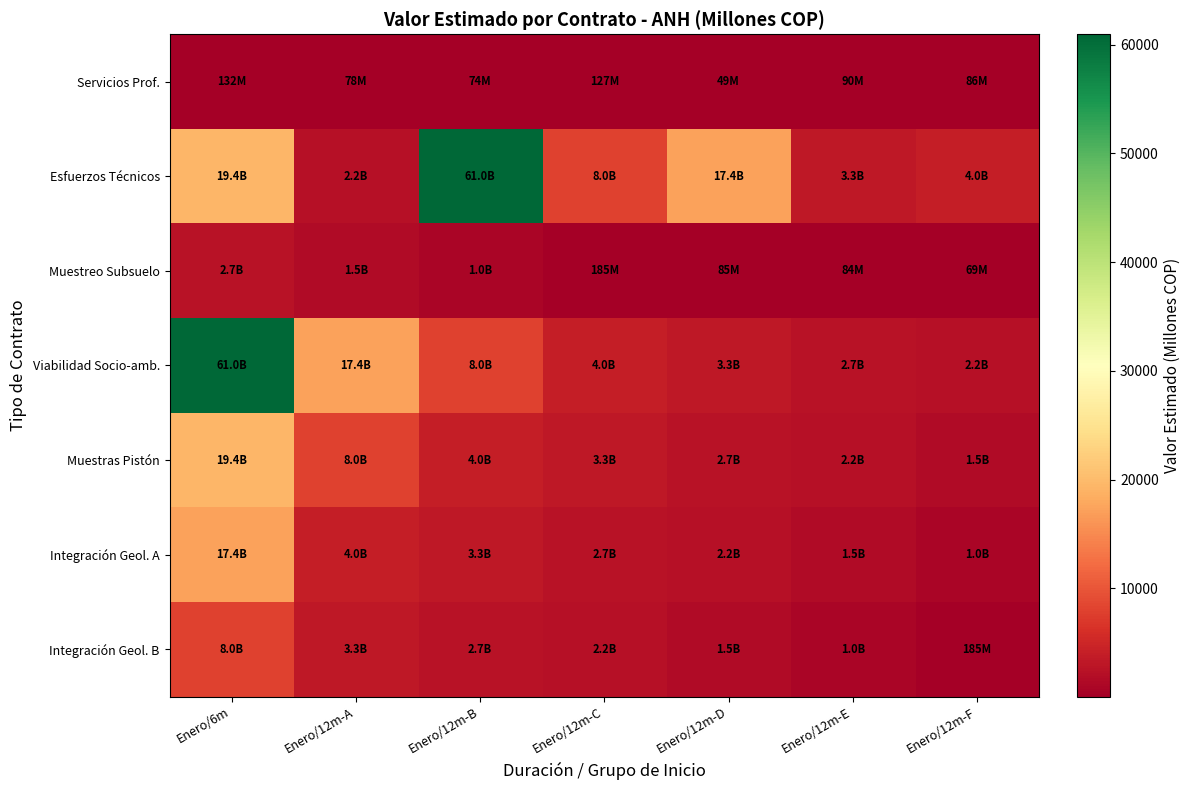

Which series has the largest total across all categories?

Esfuerzos Técnicos